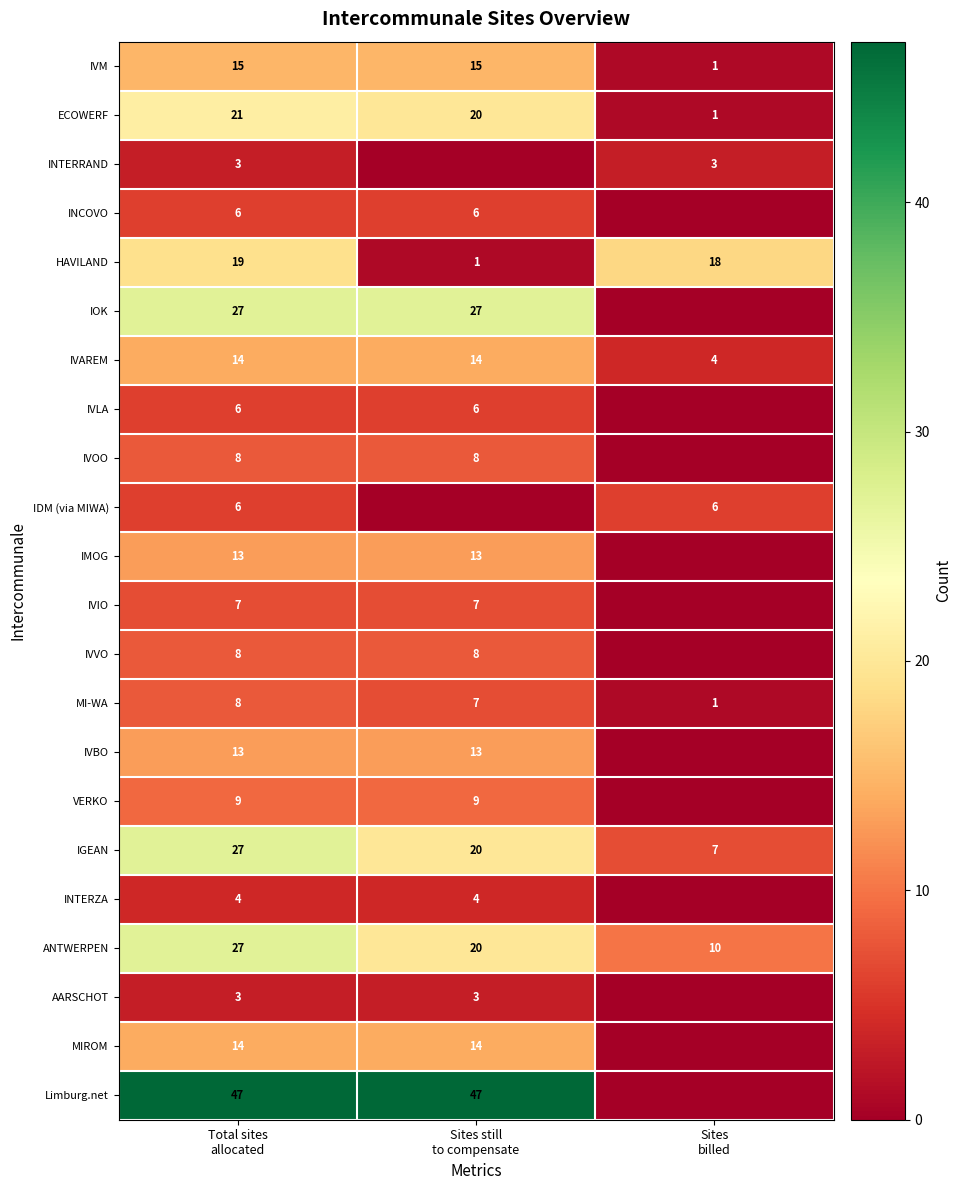

Is it true that INTERRAND equals 2 at Total sites allocated?

False